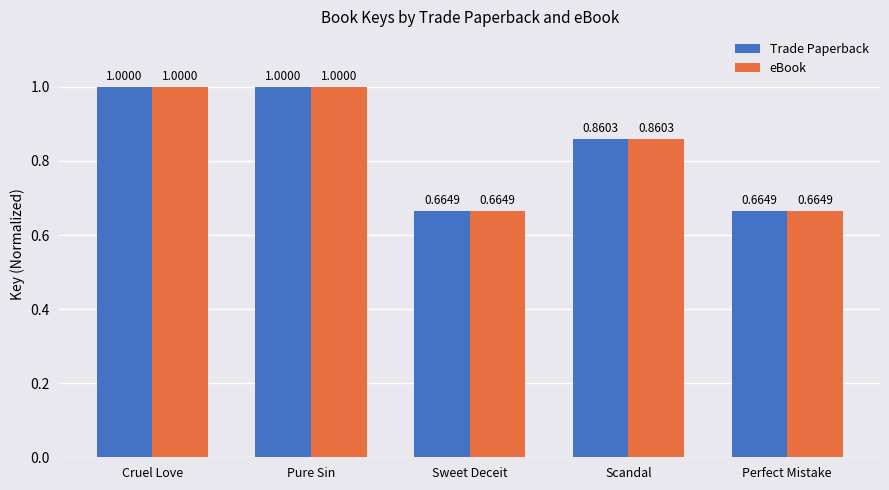

At how many categories does at least one series exceed 0?

5